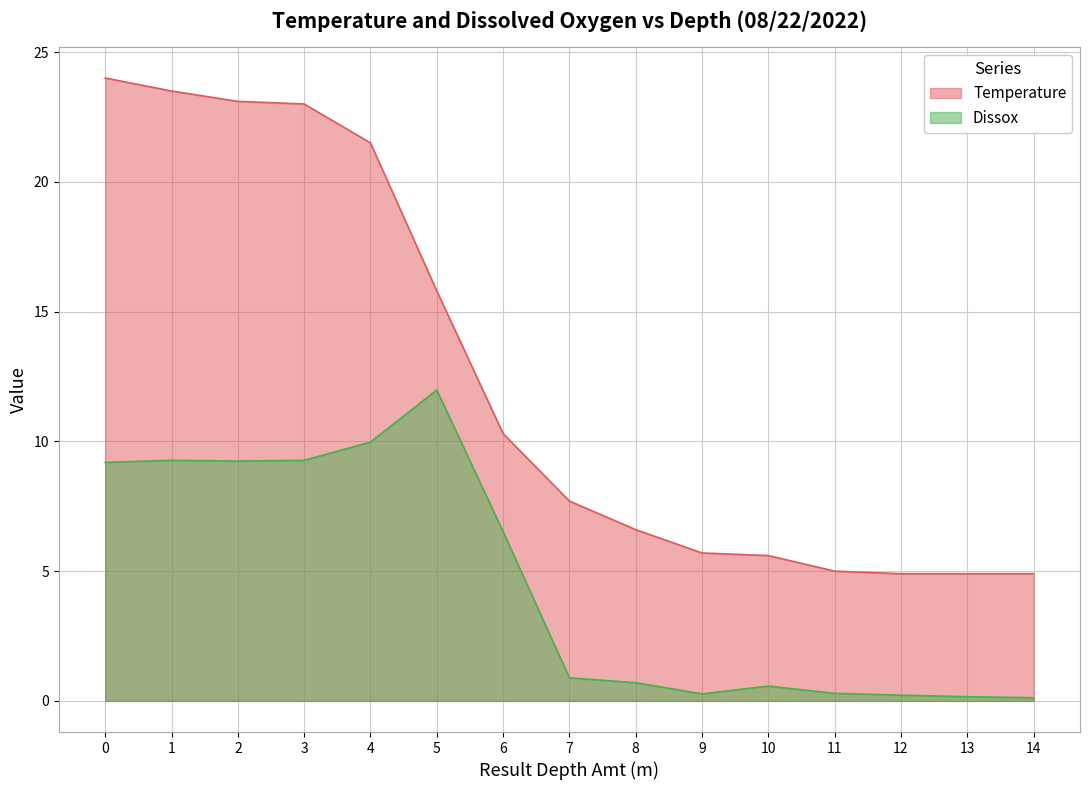

Where is the first local minimum for Dissox?

2